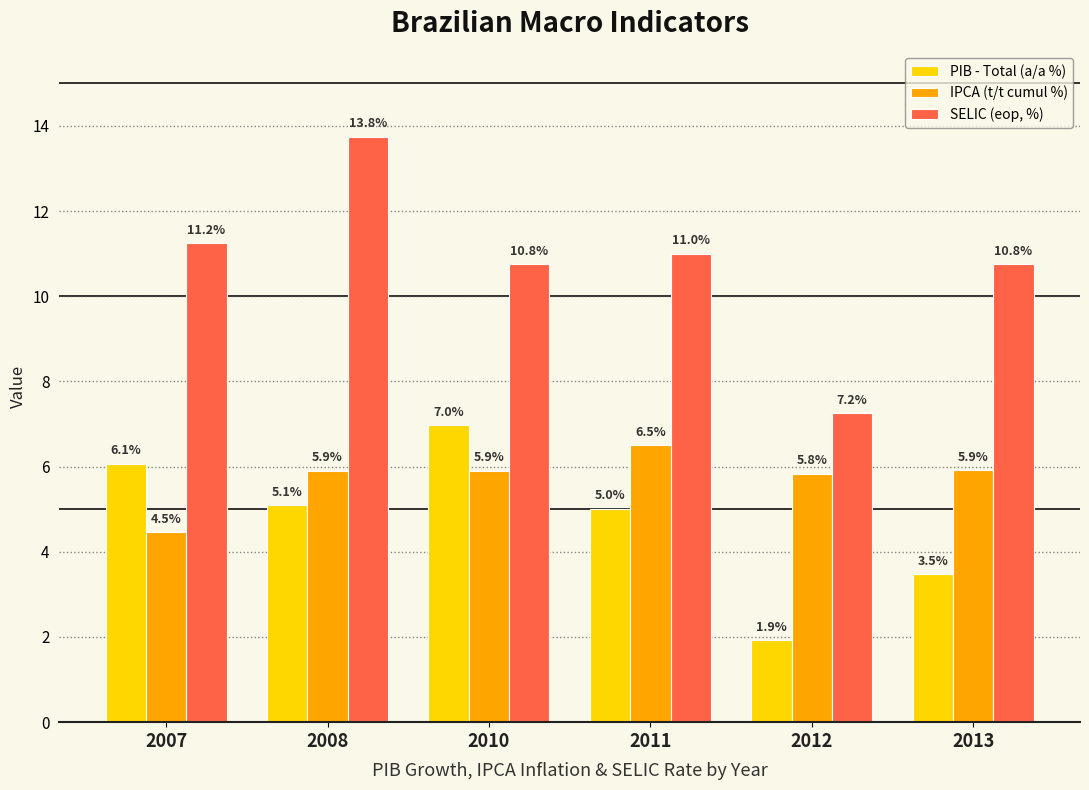

How many groups of bars are there?

6